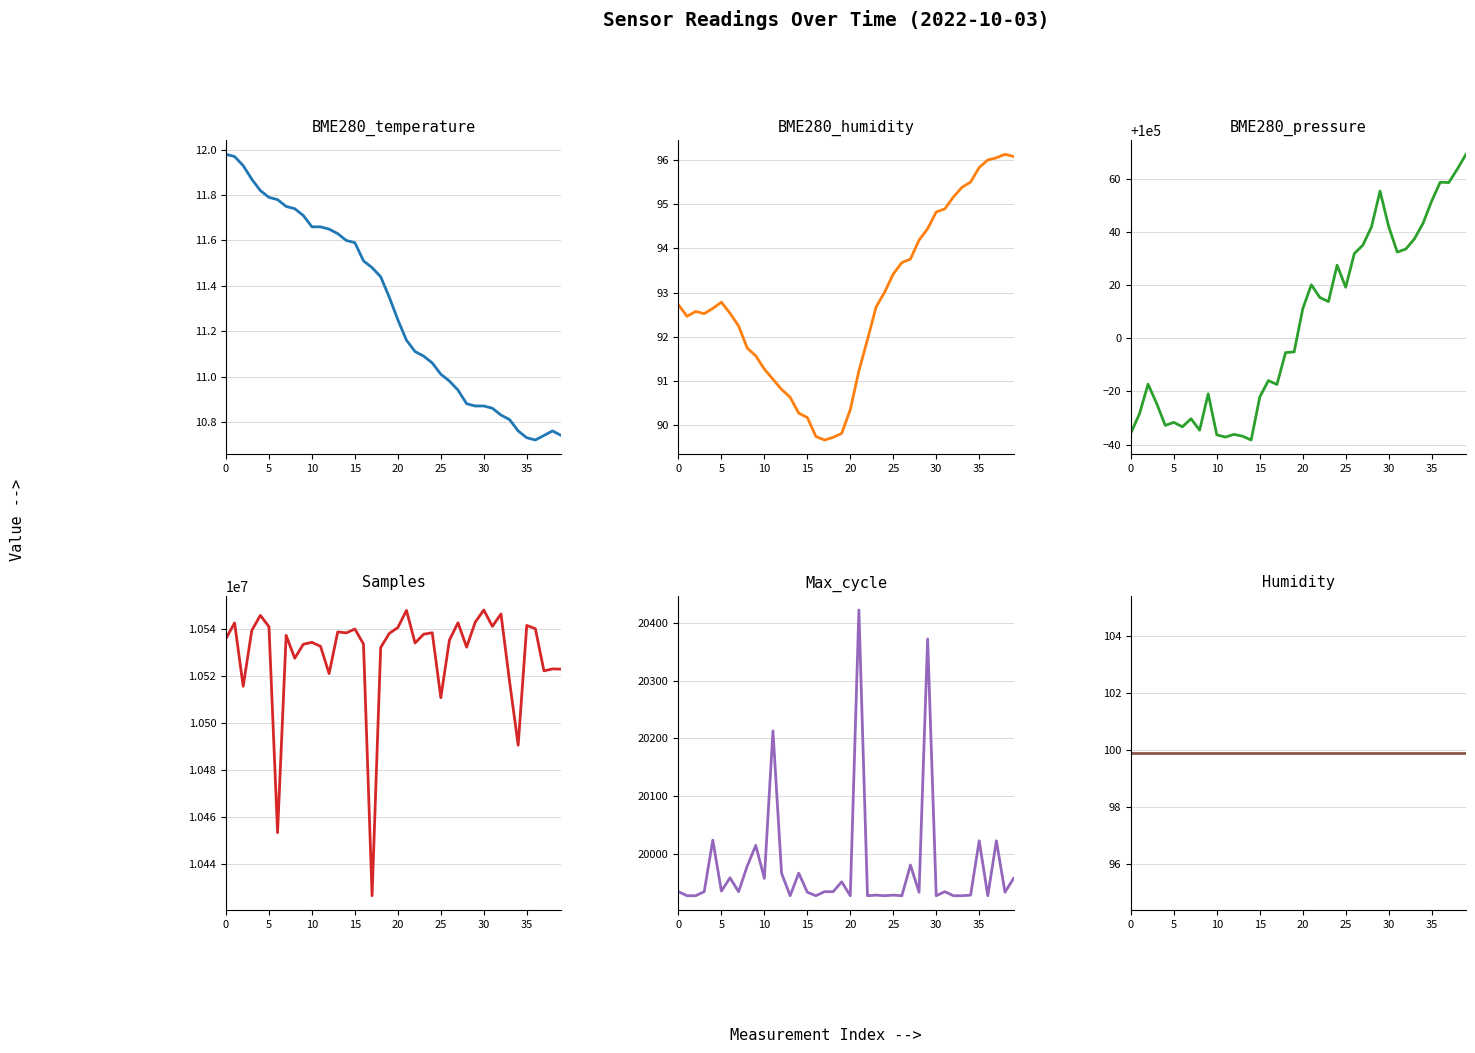

Where is the first local minimum for BME280_temperature?

36